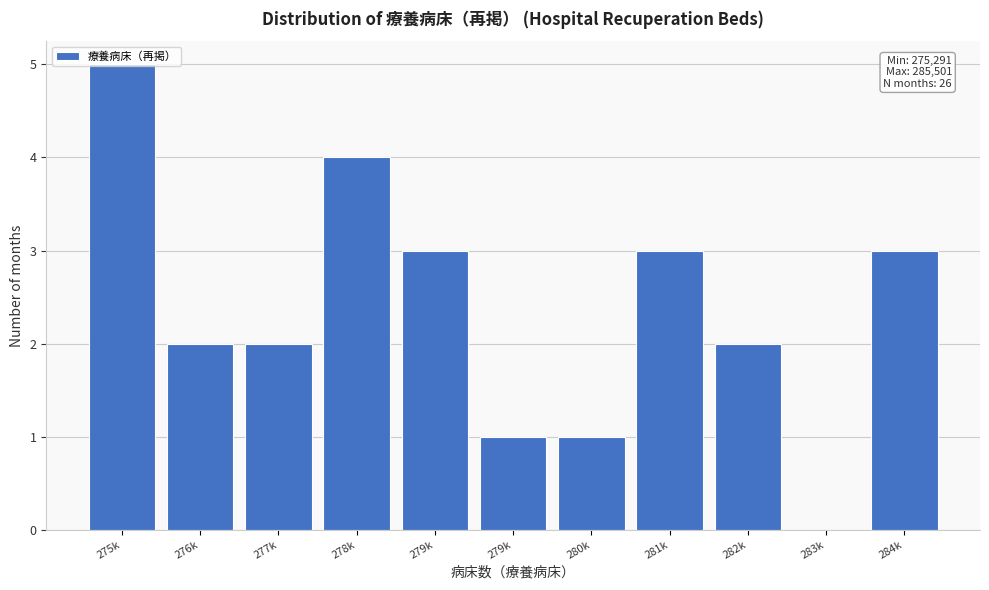

Are the bars horizontal?

No